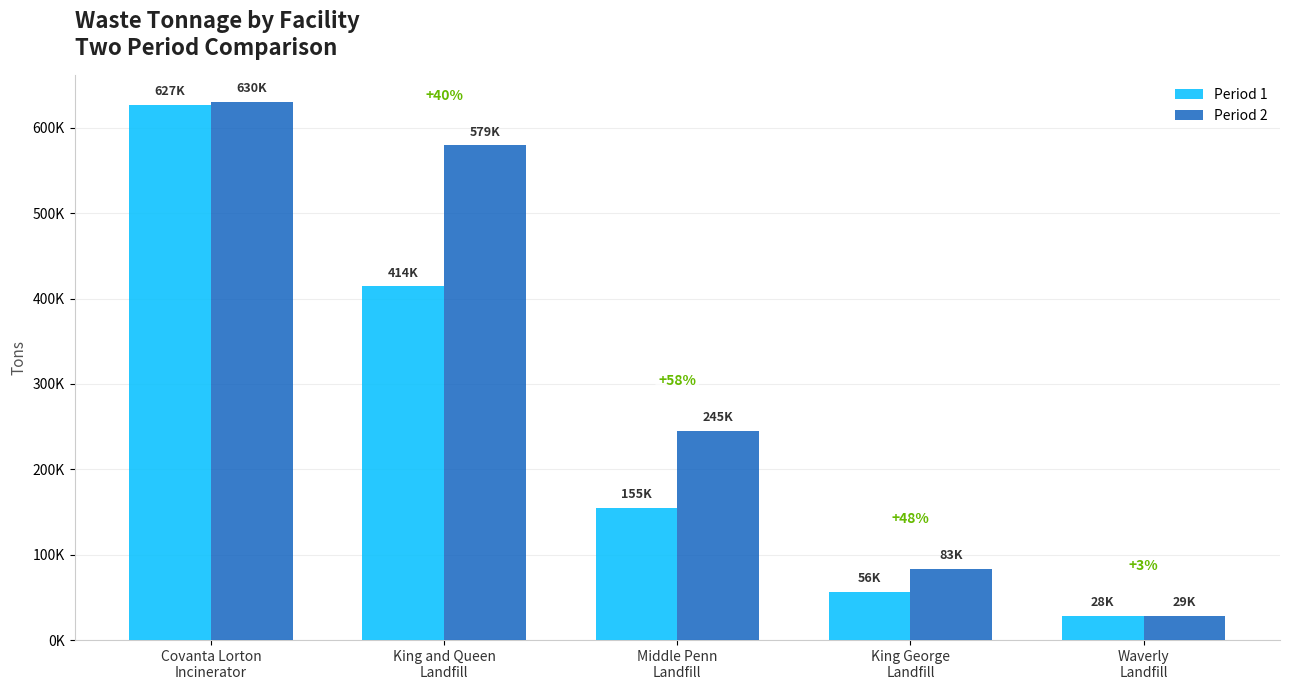

What is the sum of all Period 2 values?

1566412.9